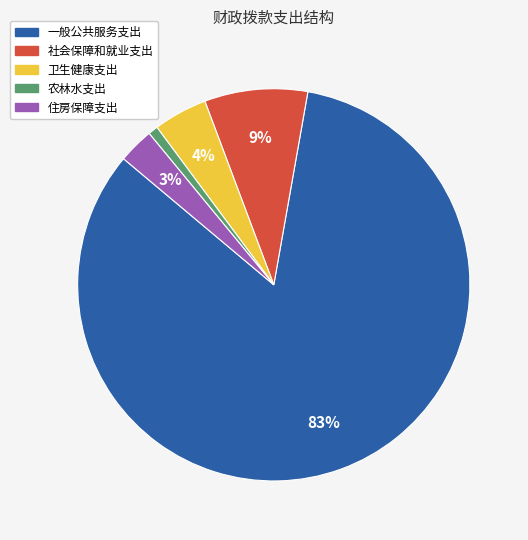

What is the majority slice?

一般公共服务支出